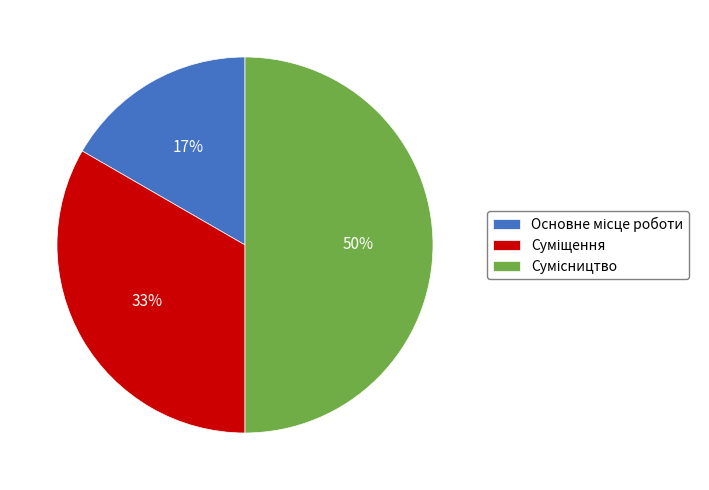

To the nearest percent, what is the average slice percentage?

33%